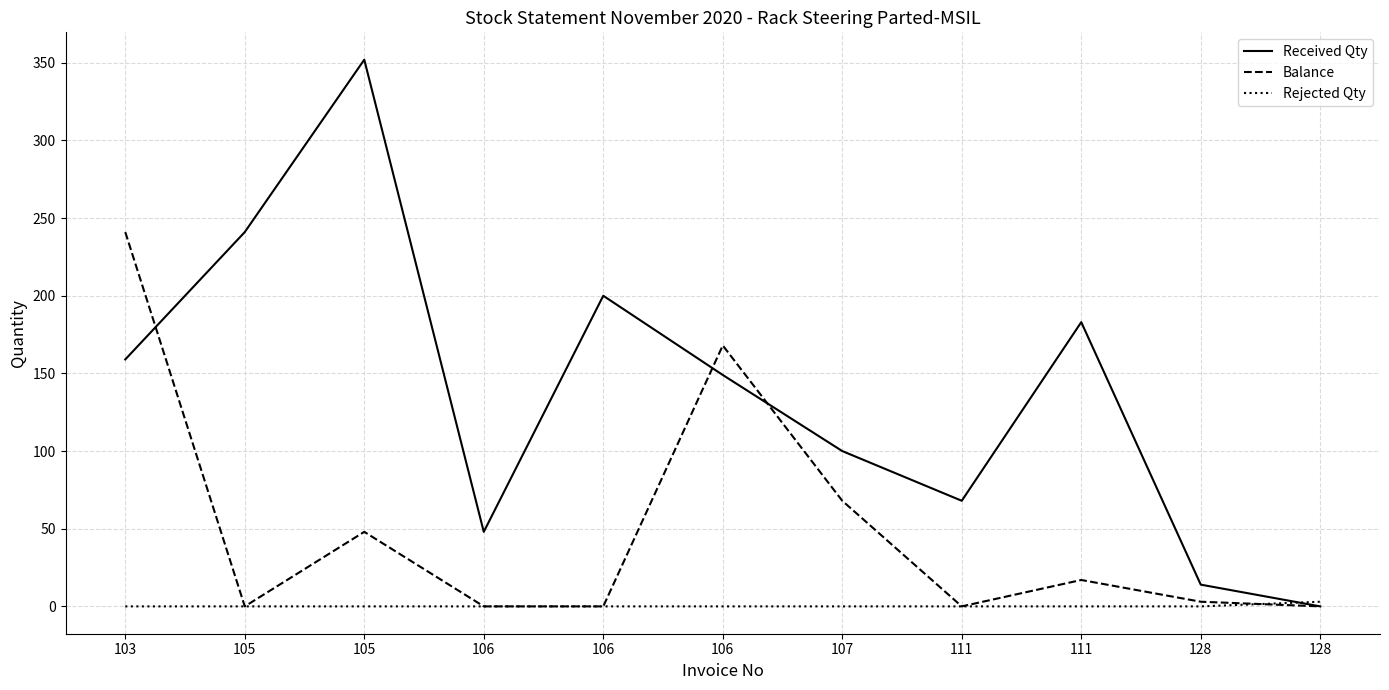

What is the value of the Received Qty point at the 4th from the left?

48